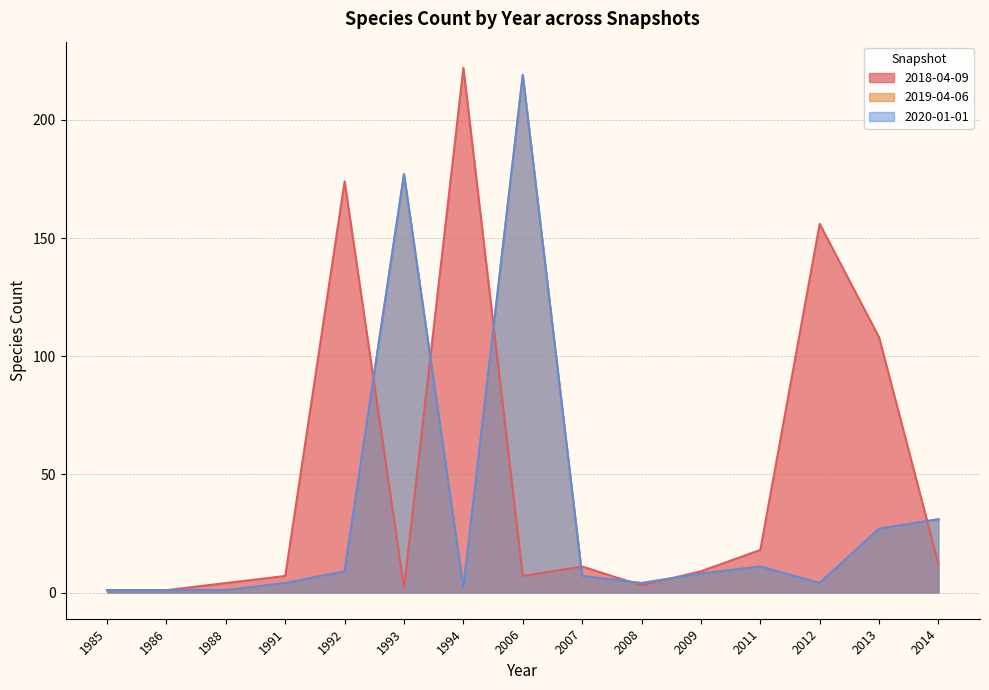

At 1986, list the series in order from smallest to largest.

2018-04-09, 2019-04-06, 2020-01-01